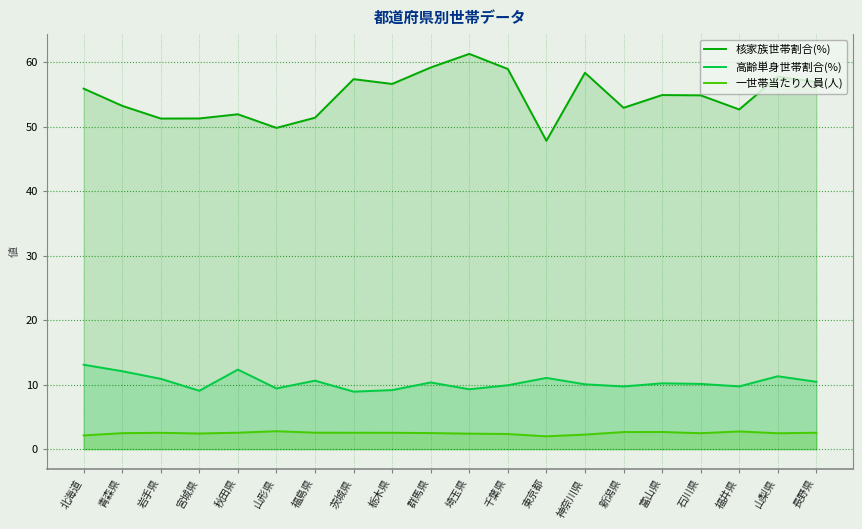

At which category does 核家族世帯割合(%) reach its first local valley?

岩手県